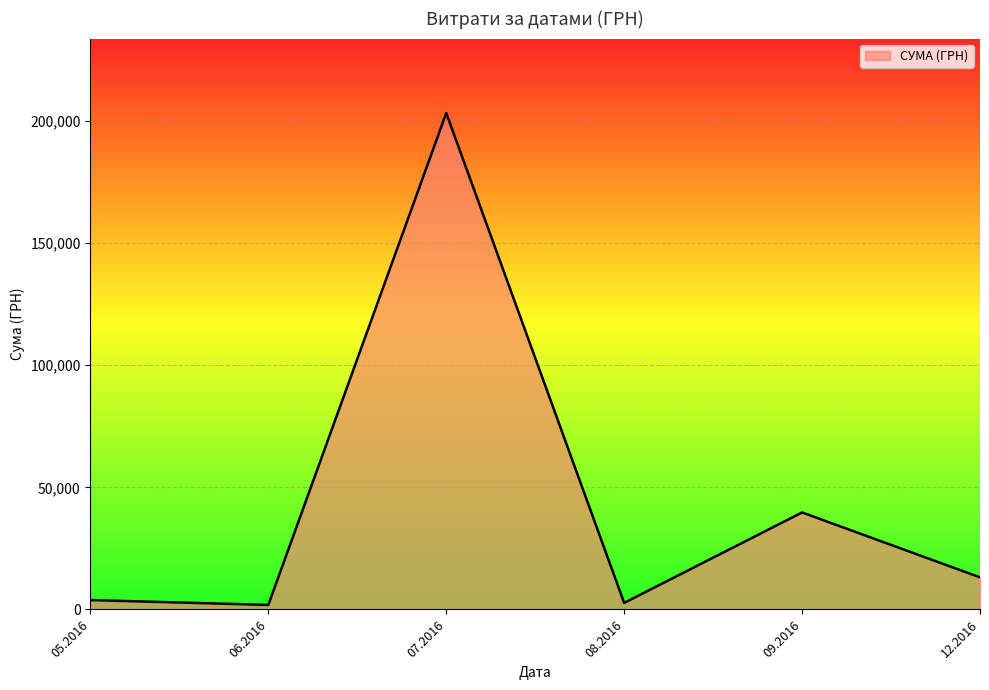

Is it true that the value at 07.2016 is 293307.4?

False